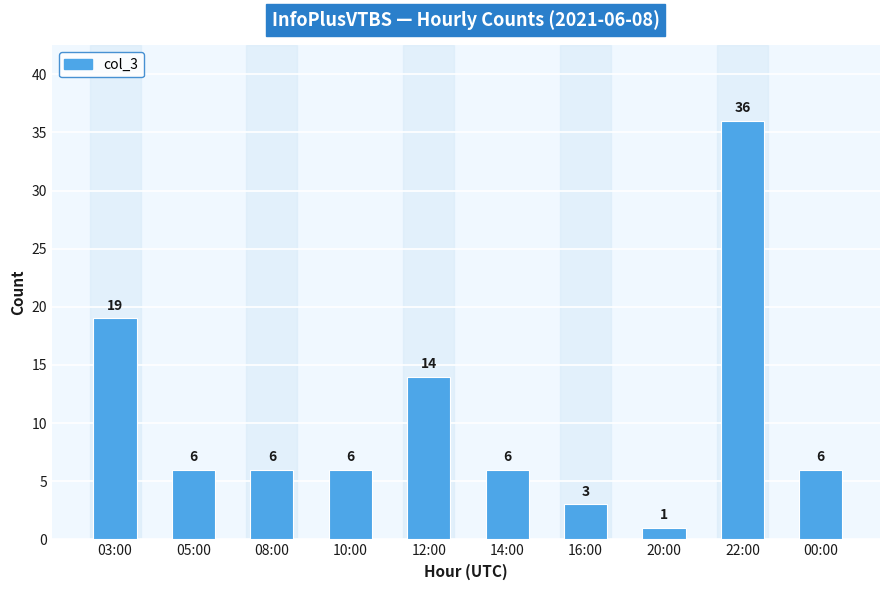

Reading left to right, what are all the values shown in this chart?

19	6	6	6	14	6	3	1	36	6